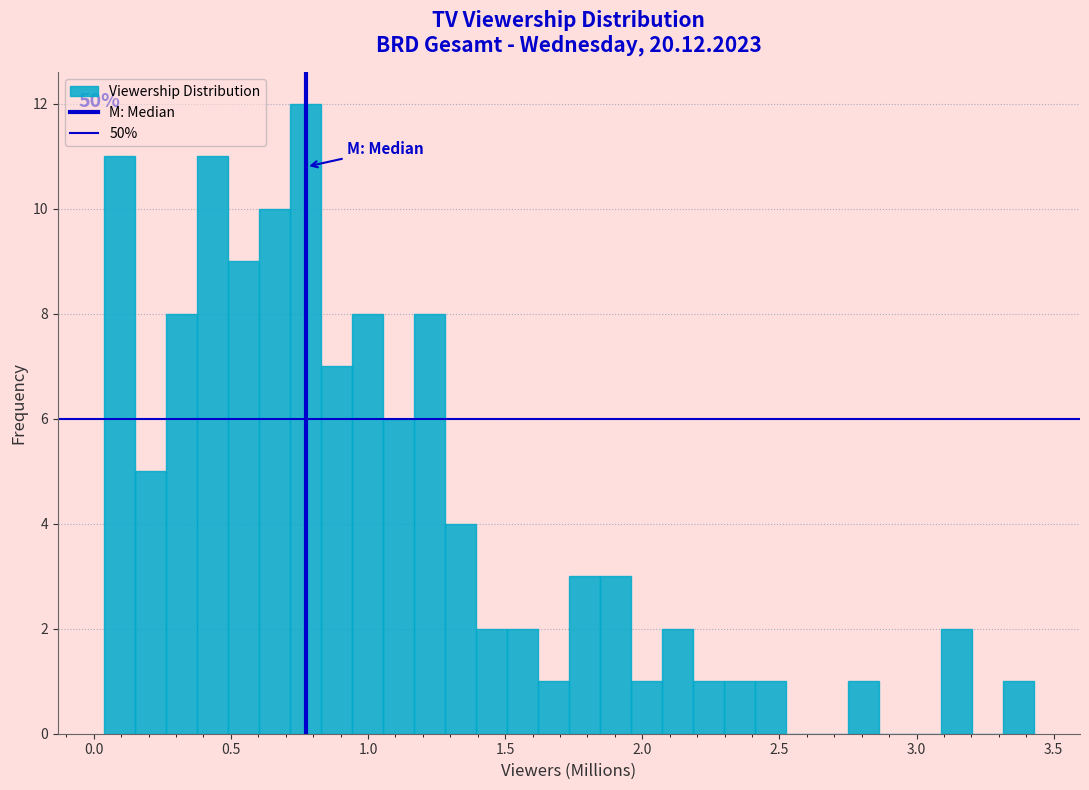

Around what value on the x-axis is the tallest bar? Give the approximate position of its centre, as read against the axis.

0.75